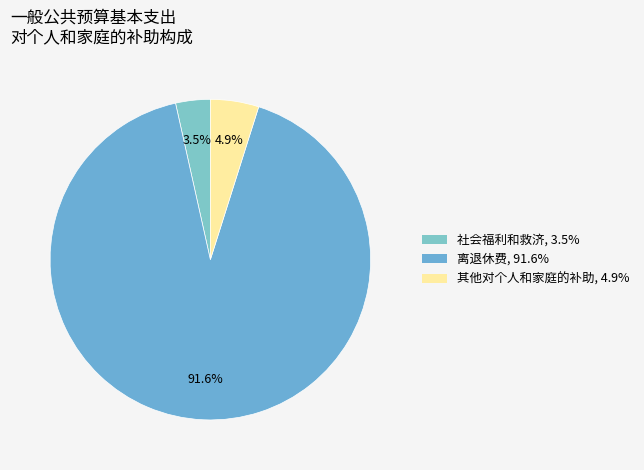

Which category accounts for the majority?

离退休费